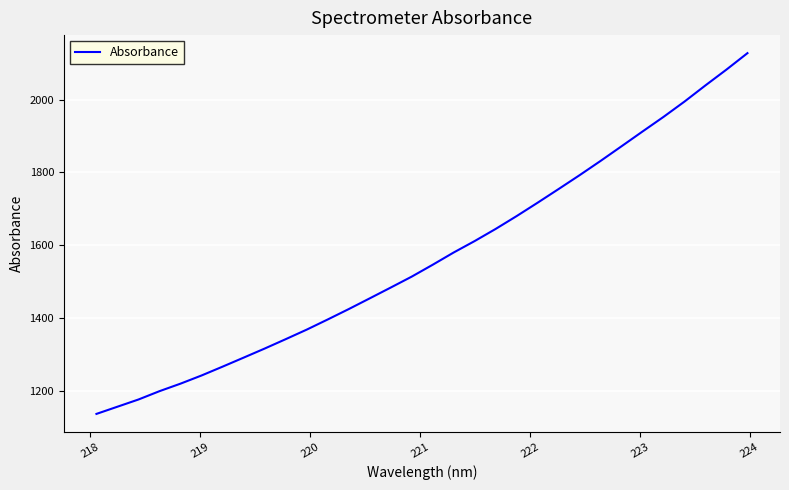

What is the maximum value shown in the chart?

2127.3